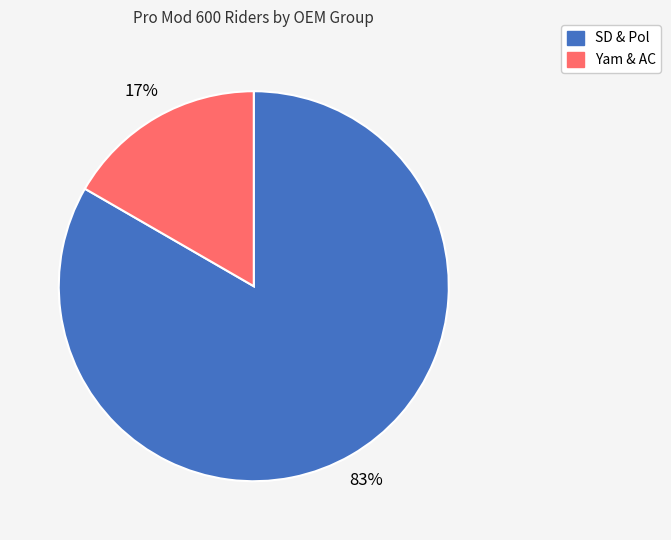

What percentage is the SD & Pol slice, to the nearest percent?

83%